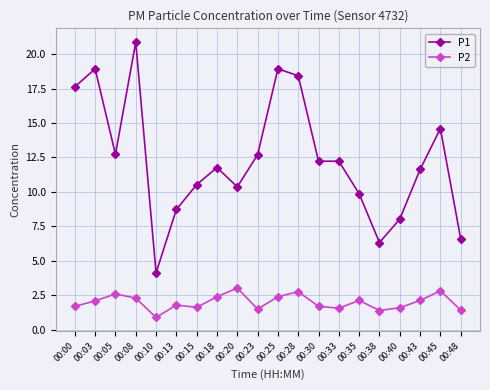

True or false: P2 has more than 1 interior local peaks.

True